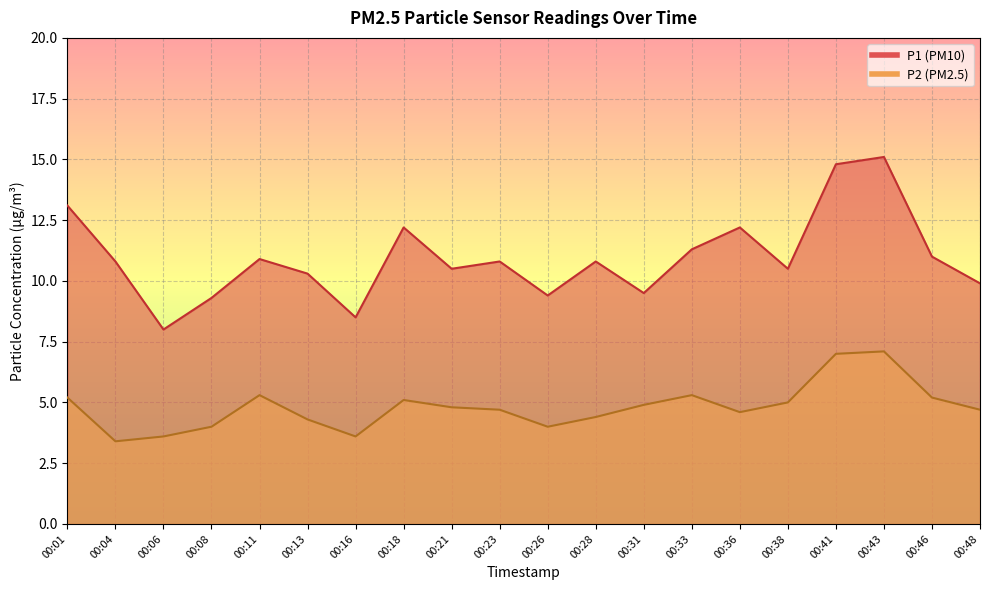

What is the sum of the P2 values at 00:26 and 00:11?

9.3